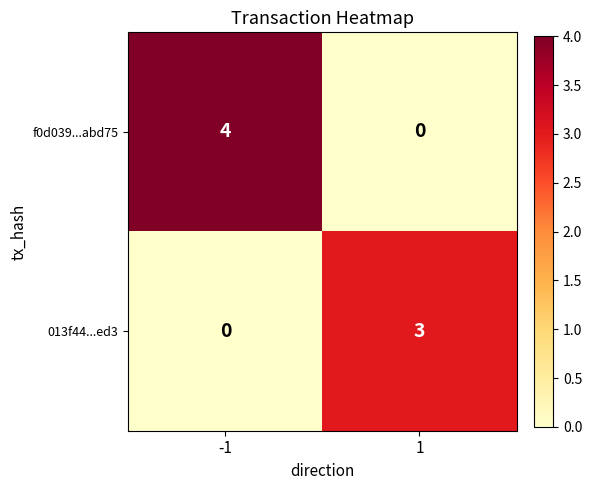

What value does the f0d039...abd75 series have at -1?

4